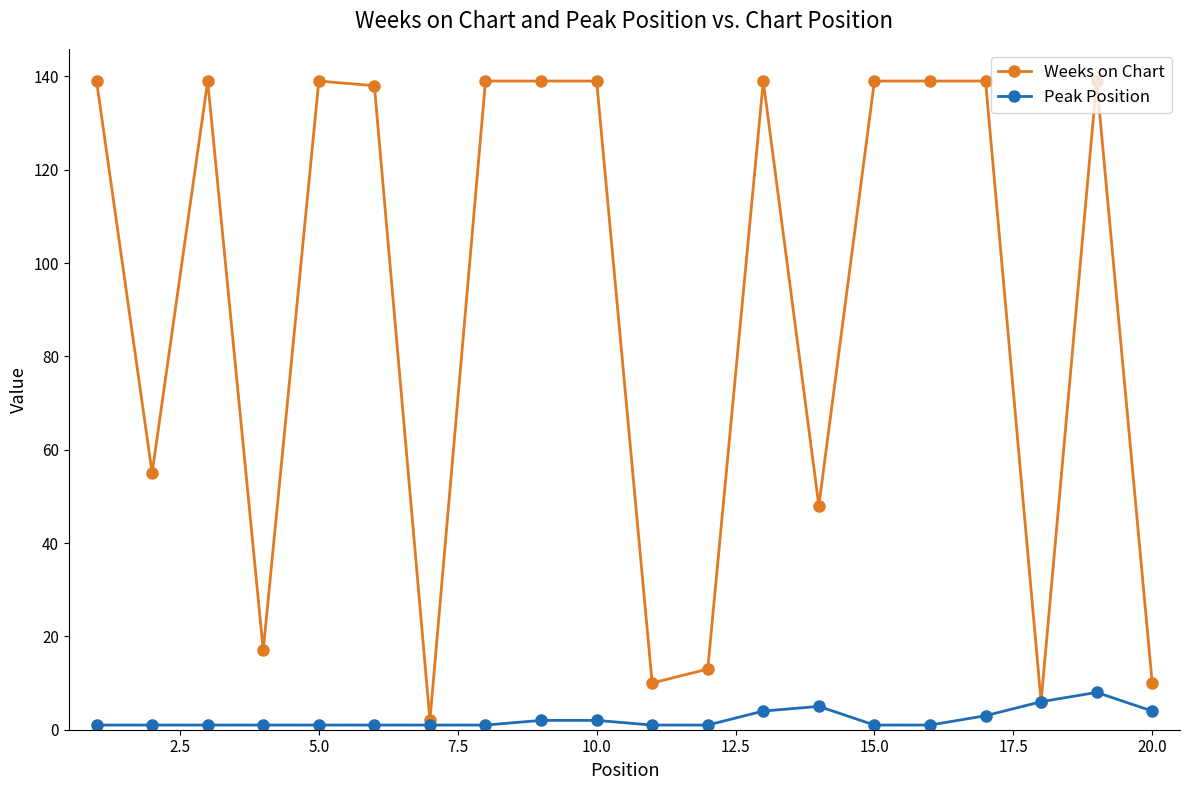

Rank the series by their average value, from highest to lowest.

Weeks on Chart, Peak Position